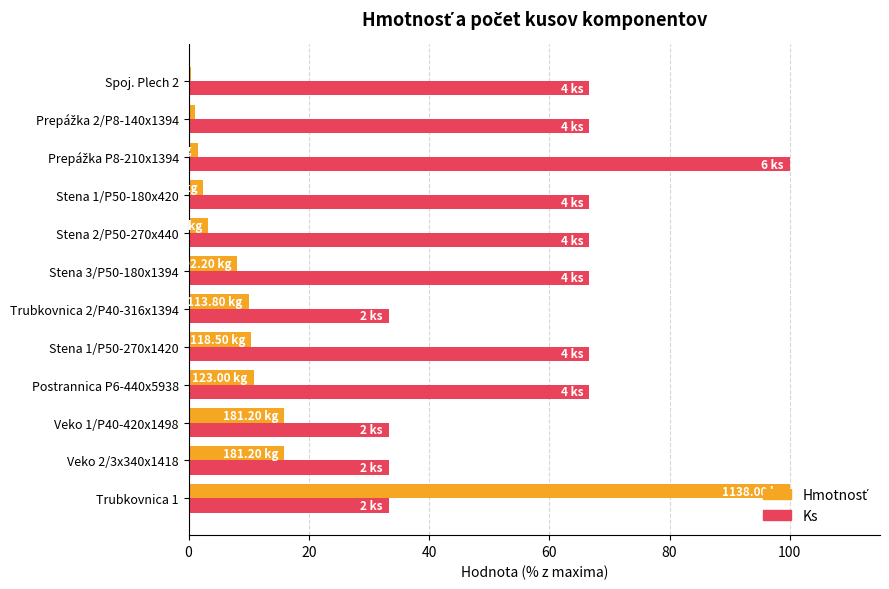

At which category is the sum across all series the highest?

Trubkovnica 1